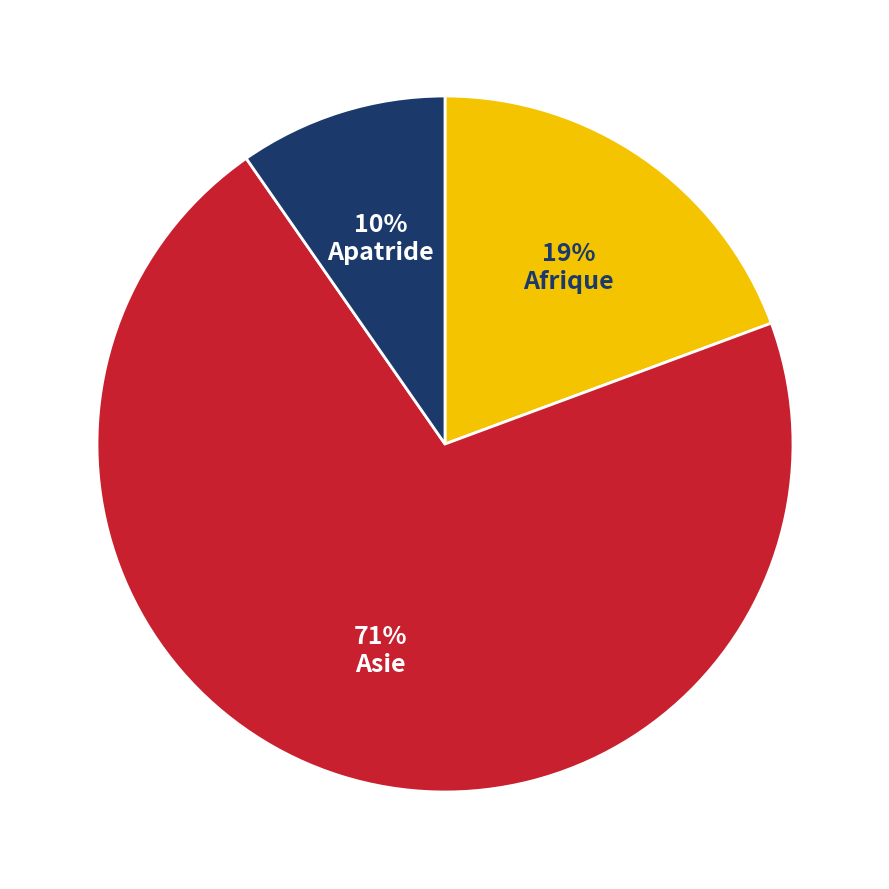

What is the smallest slice in the pie chart?

Apatride